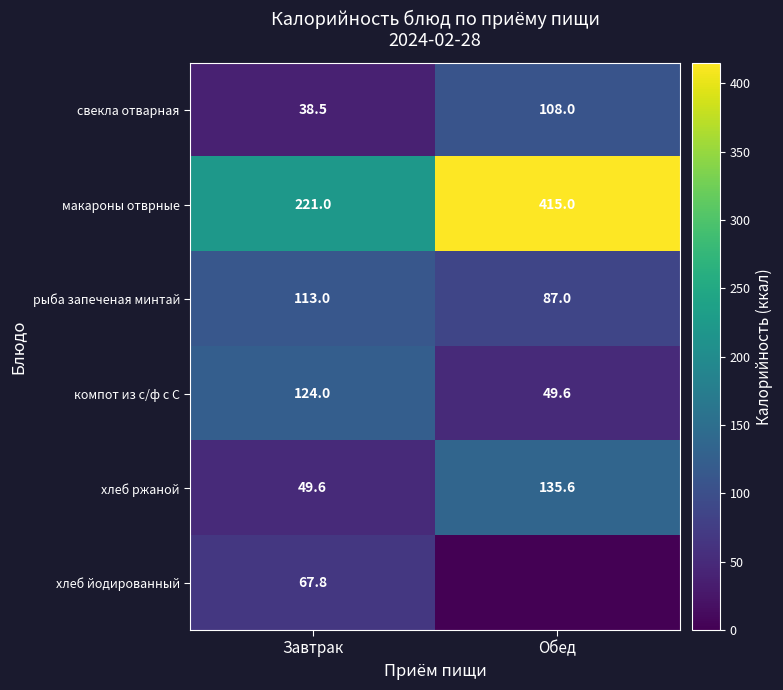

True or false: хлеб йодированный has a value of 101.0 at Завтрак.

False